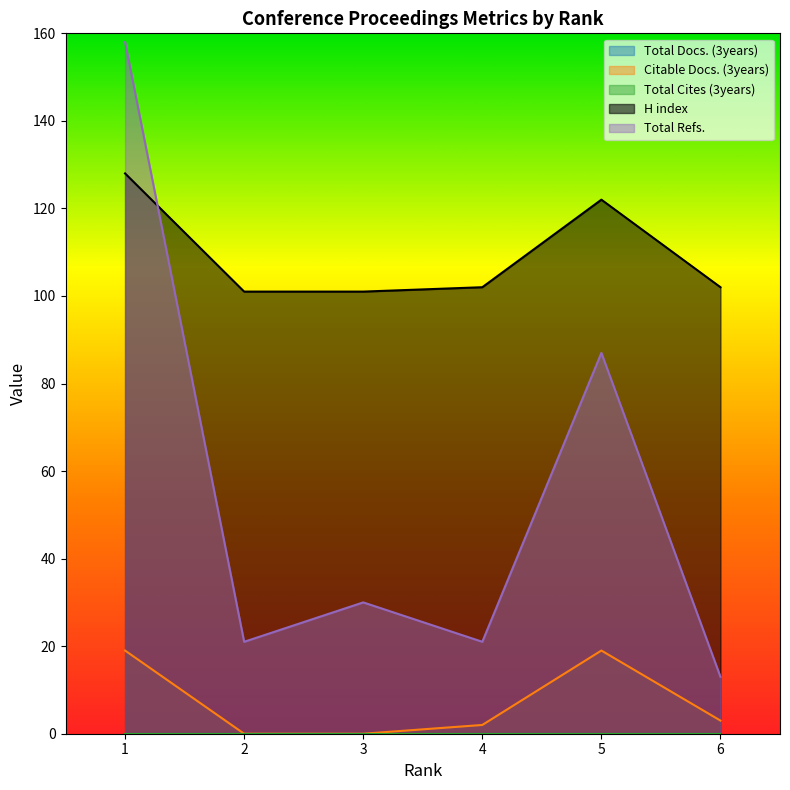

Reading left to right, list all the values displayed in this chart.

Citable Docs. (3years): 19	0	0	2	19	3
H index: 128	101	101	102	122	102
Total Refs.: 158	21	30	21	87	13